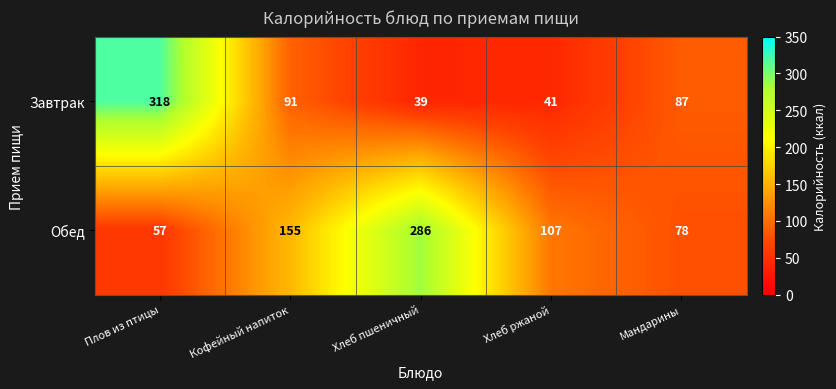

Reading left to right, transcribe all the data shown in this chart.

Завтрак: Плов из птицы=318	Кофейный напиток=91	Хлеб пшеничный=39	Хлеб ржаной=41	Мандарины=87
Обед: Плов из птицы=57	Кофейный напиток=155	Хлеб пшеничный=286	Хлеб ржаной=107	Мандарины=78